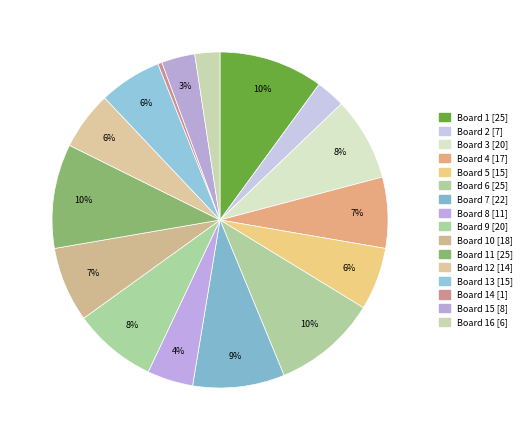

Count the number of slices in the pie.

16